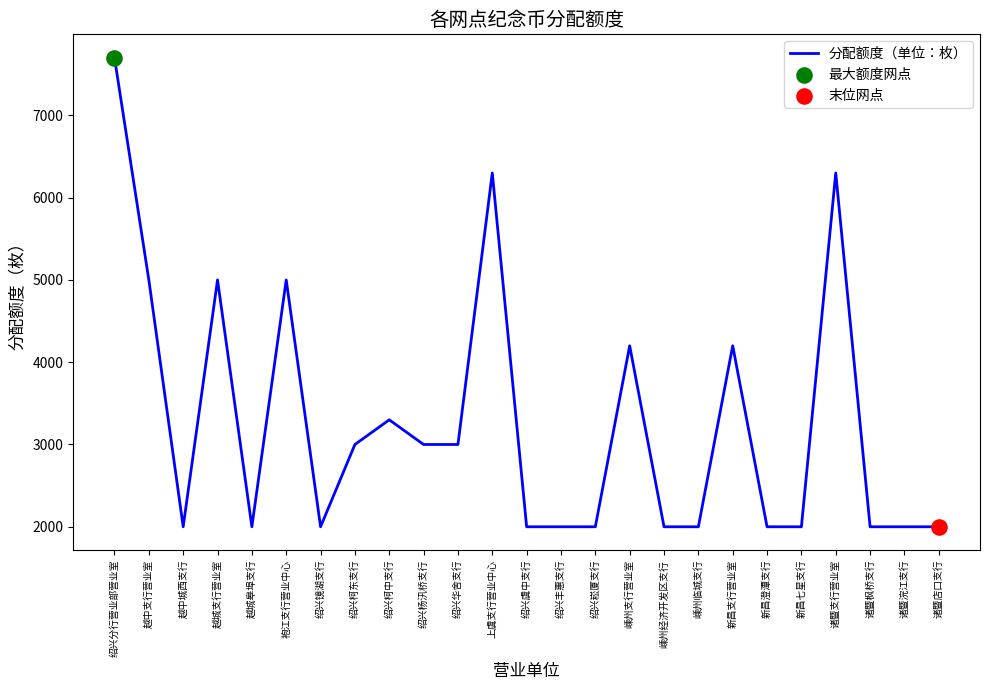

What is the change in value from 越城支行营业室 to 诸暨枫桥支行?

-3000